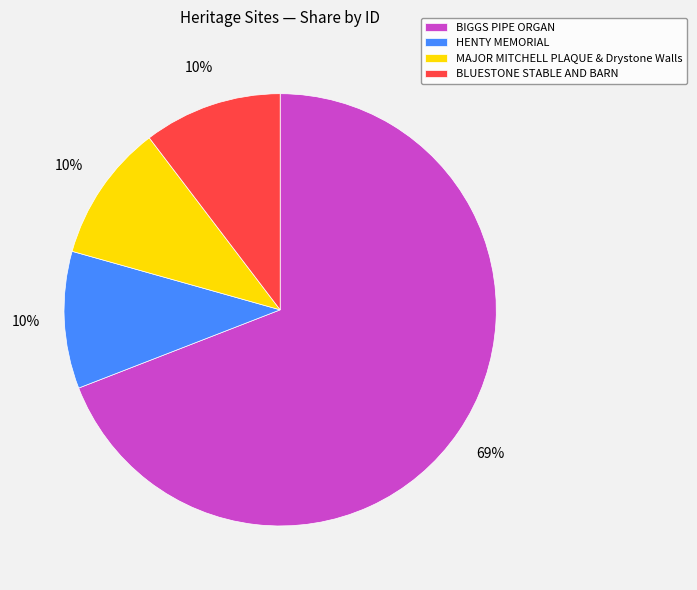

Combined, do BLUESTONE STABLE AND BARN and BIGGS PIPE ORGAN account for over 50%?

Yes